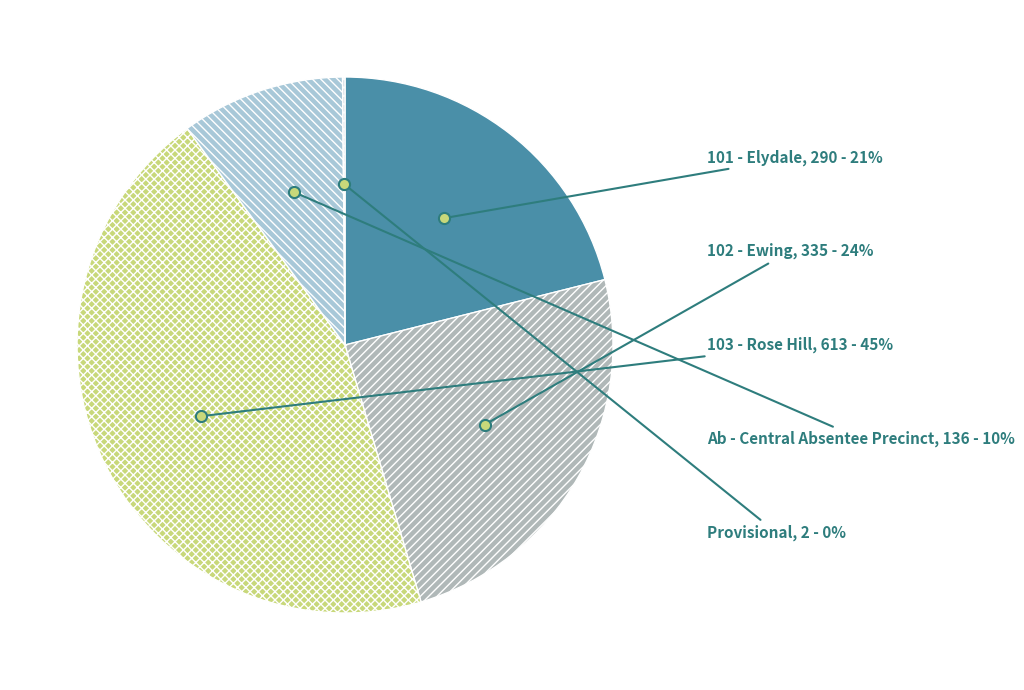

What is the largest slice in the pie chart?

103 - Rose Hill